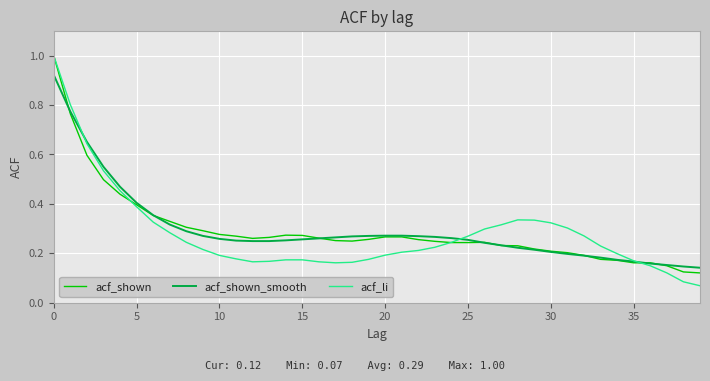

What is the maximum value for acf_li?

1.0